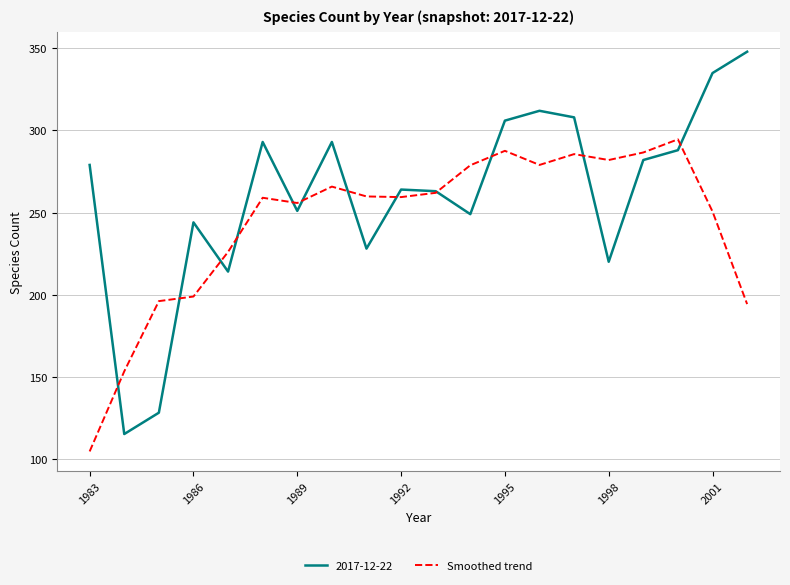

Rank the series by their maximum value, from highest to lowest.

2017-12-22, Smoothed trend